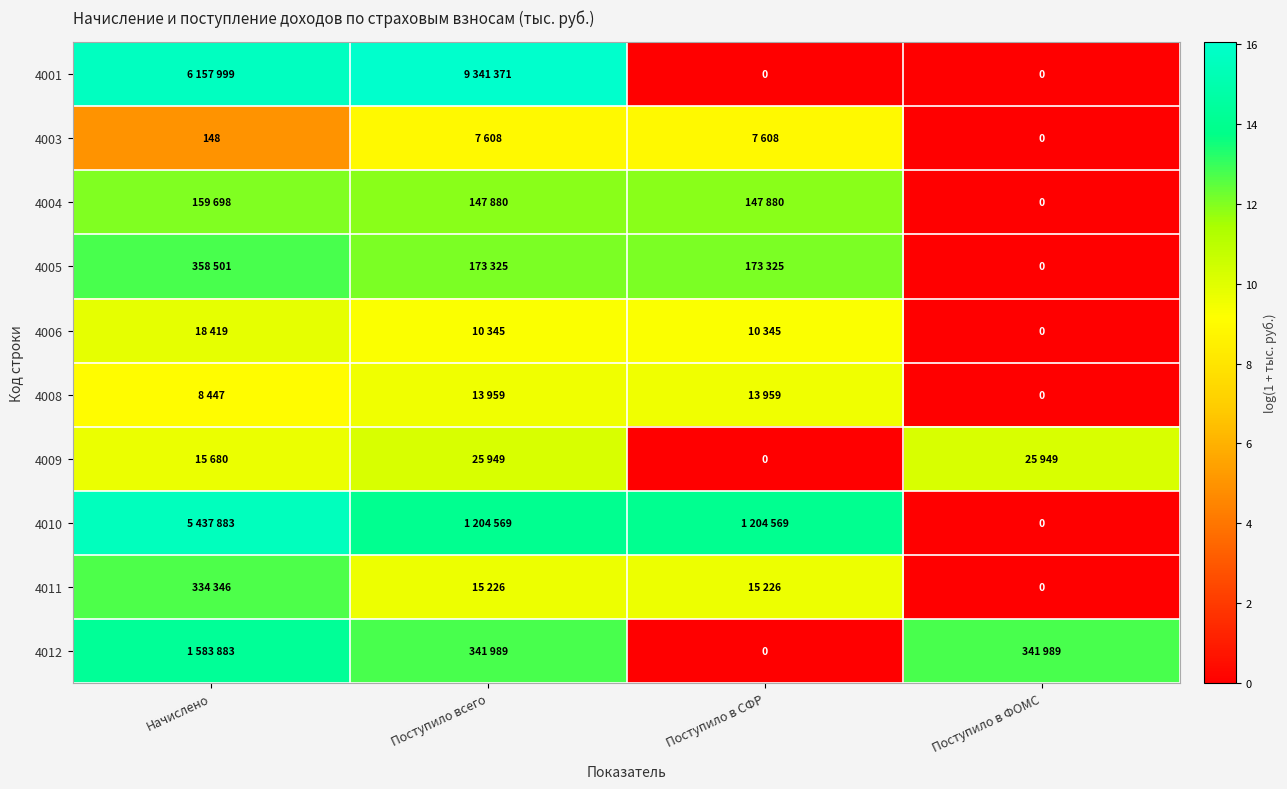

List the labels in order of 4004 value, smallest first.

Поступило в ФОМС, Поступило всего, Поступило в СФР, Начислено